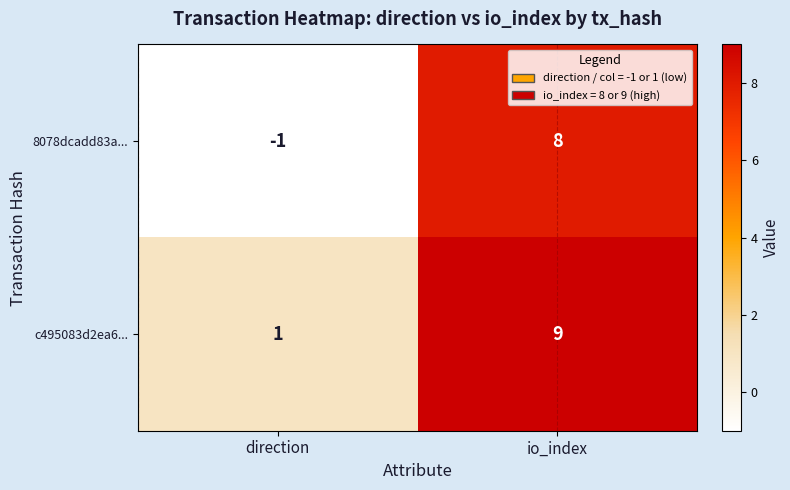

What is the difference between the c495083d2ea6... values at direction and io_index?

8